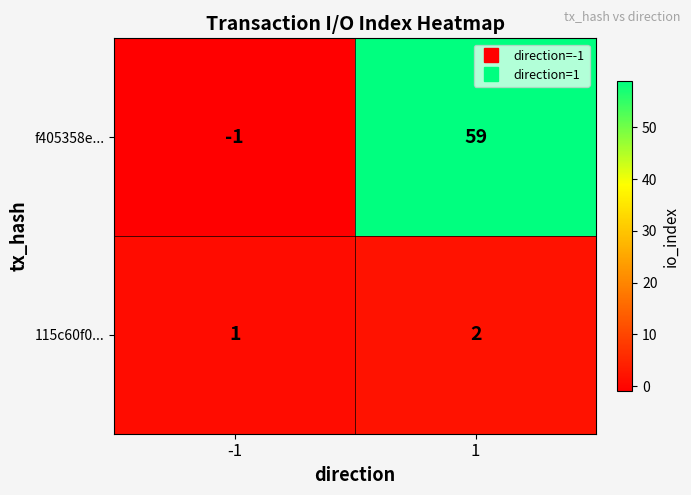

At how many categories does at least one series exceed 35?

1